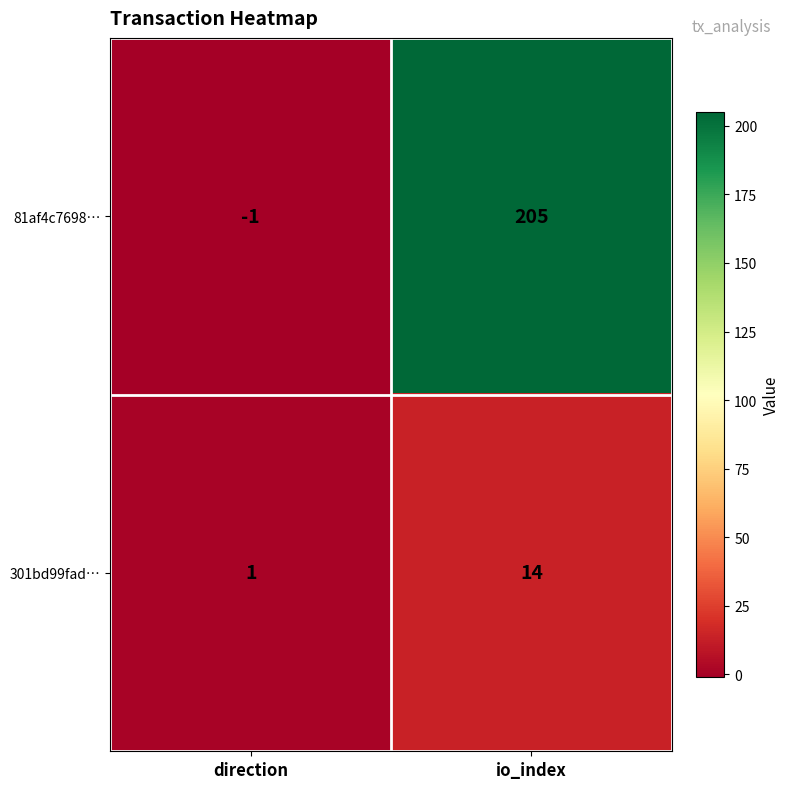

Which series has the largest total across all categories?

81af4c7698…